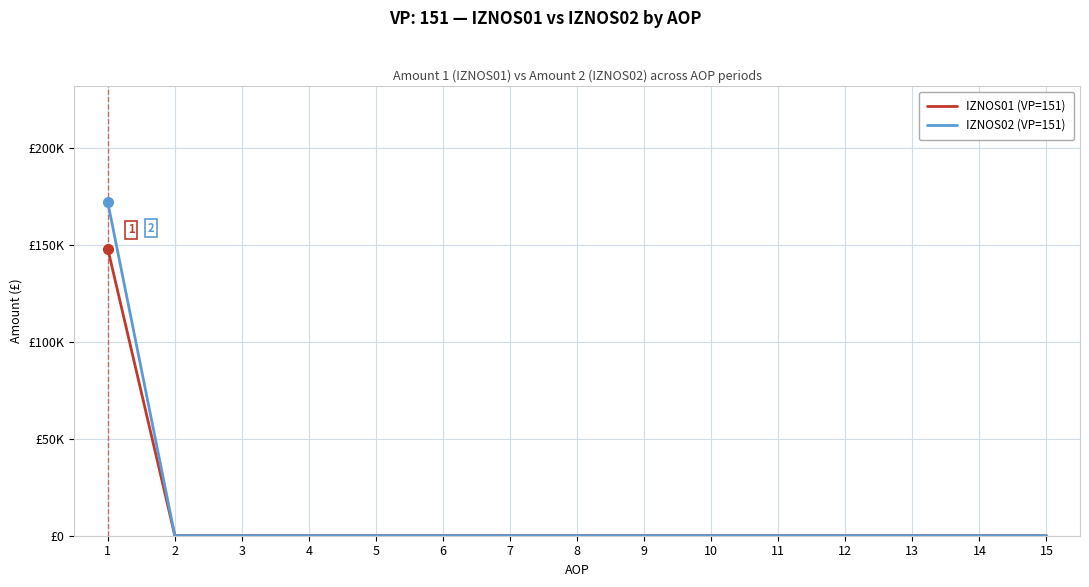

Does the chart have visible grid lines?

Yes